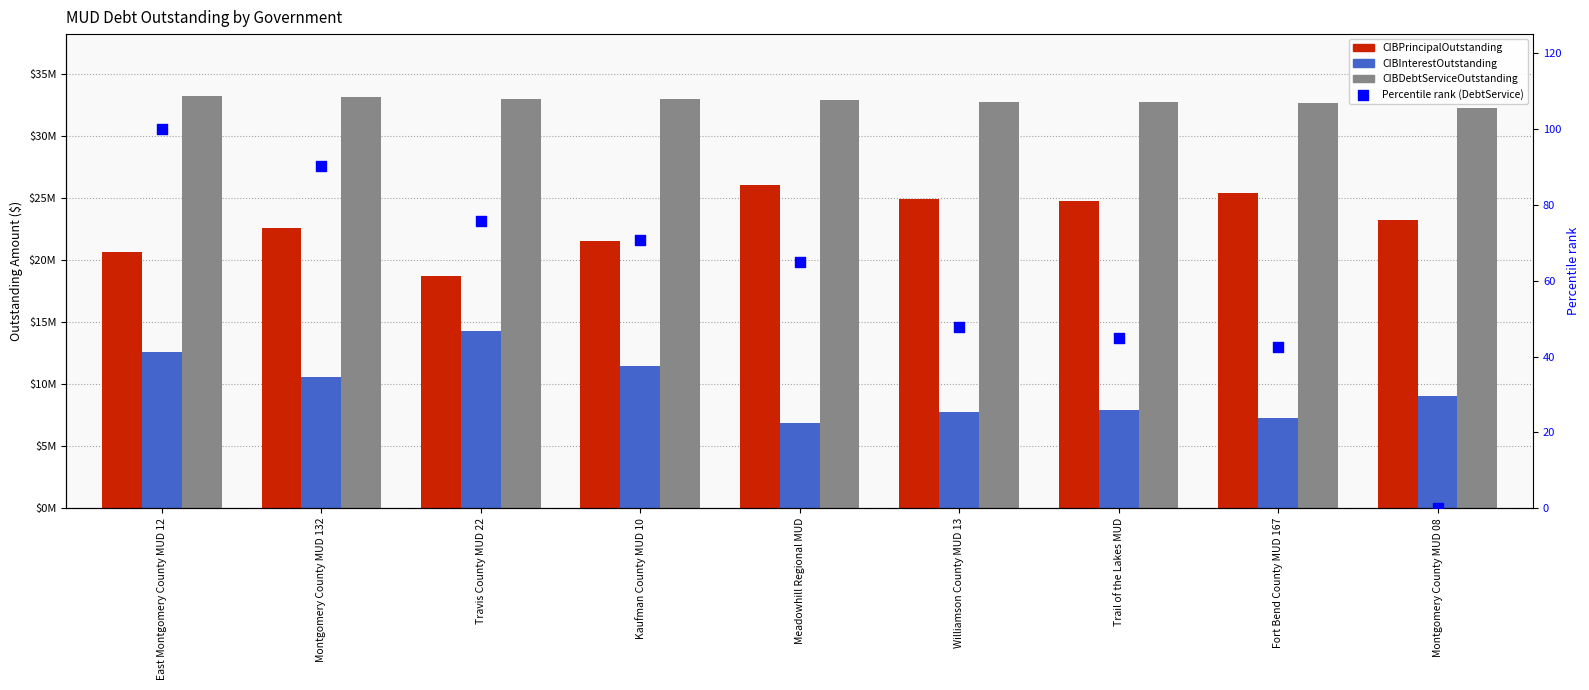

What is the total value across all series at Fort Bend County MUD 167?

65388307.9